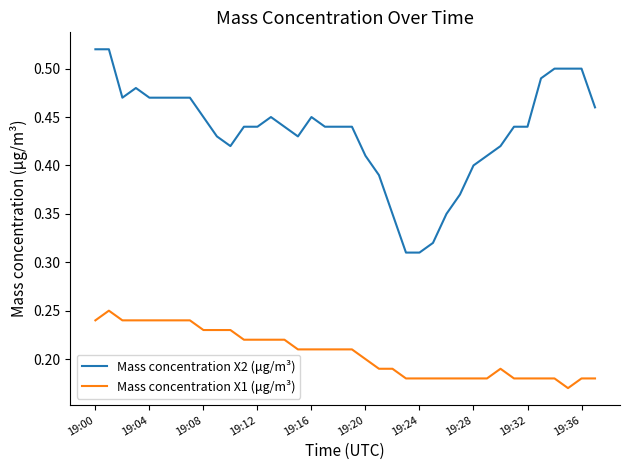

Which series has the widest spread of values?

Mass concentration X2 (μg/m³)